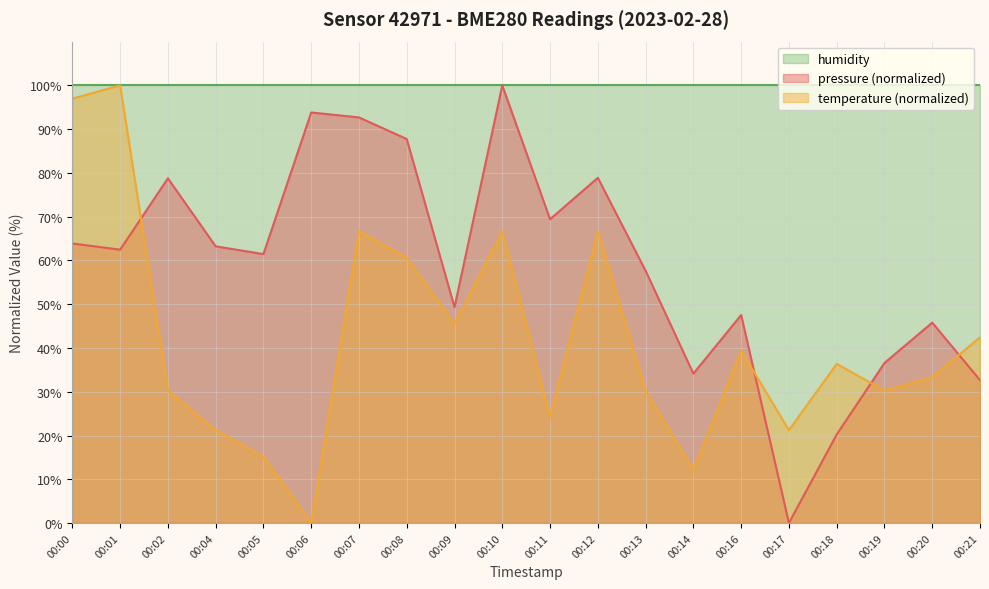

What is the value of the temperature point at the 8th from the left?

60.6